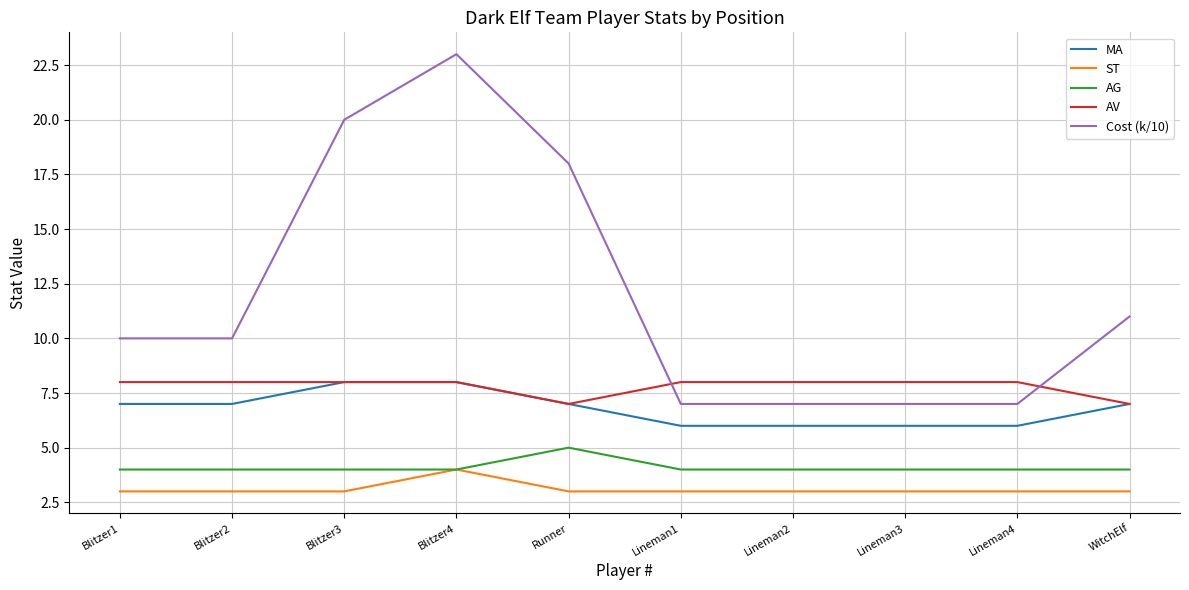

Reading right to left, transcribe all the data shown in this chart.

MA: 7	6	6	6	6	7	8	8	7	7
ST: 3	3	3	3	3	3	4	3	3	3
AG: 4	4	4	4	4	5	4	4	4	4
AV: 7	8	8	8	8	7	8	8	8	8
Cost (k/10): 11	7	7	7	7	18	23	20	10	10